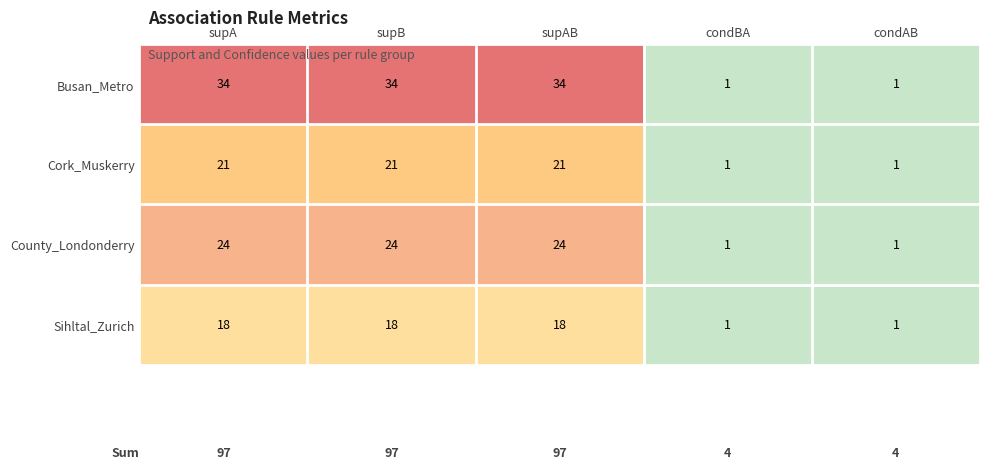

How many Sihltal_Zurich values are between 1 and 18?

5